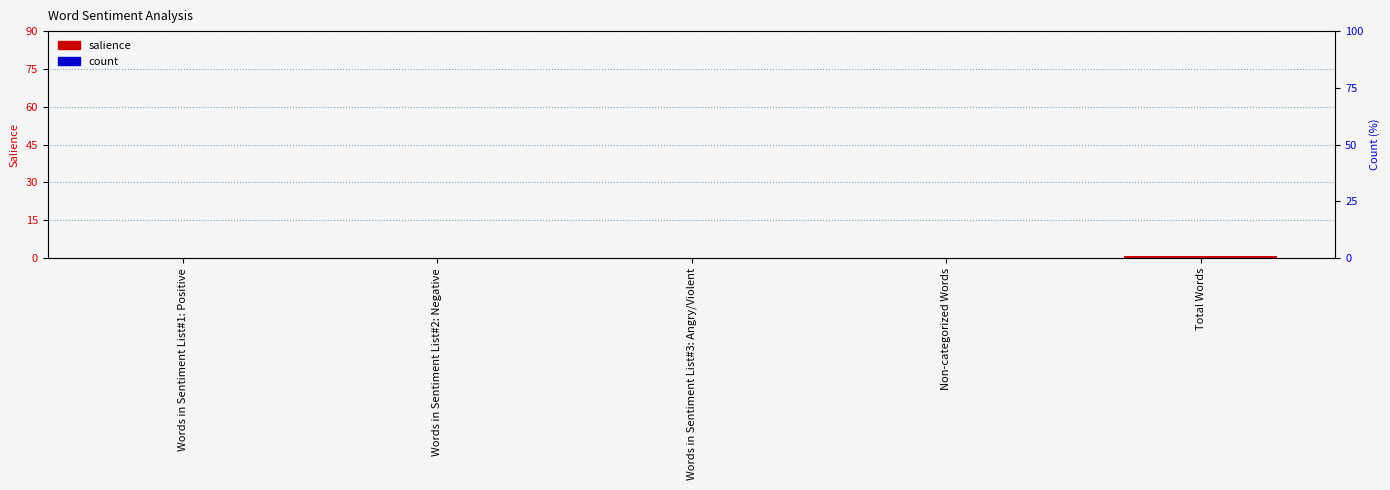

The count series shows 0 at Words in Sentiment List#2: Negative. True or false?

True